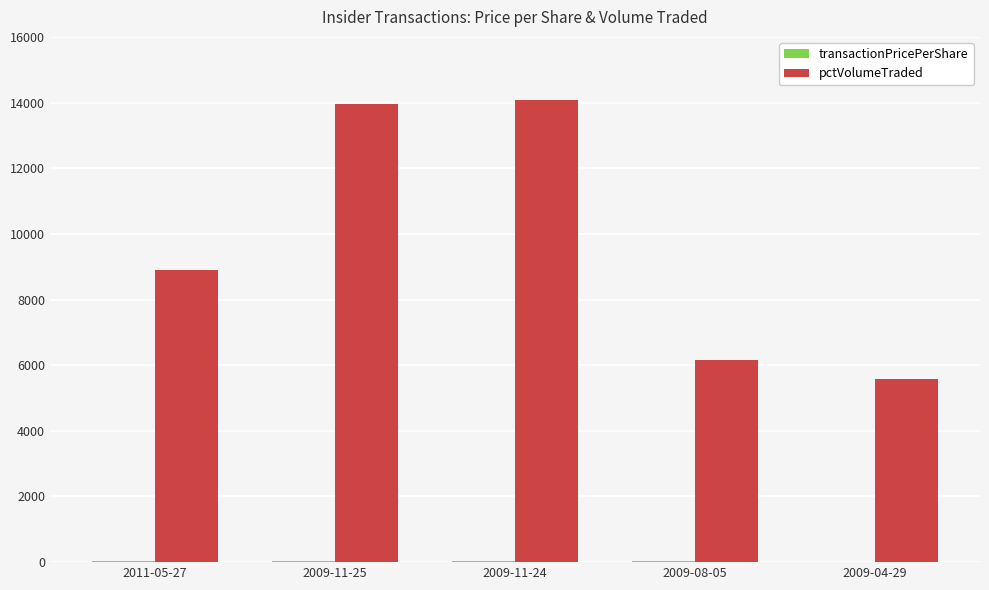

What is the sum of all pctVolumeTraded values?

48648.0